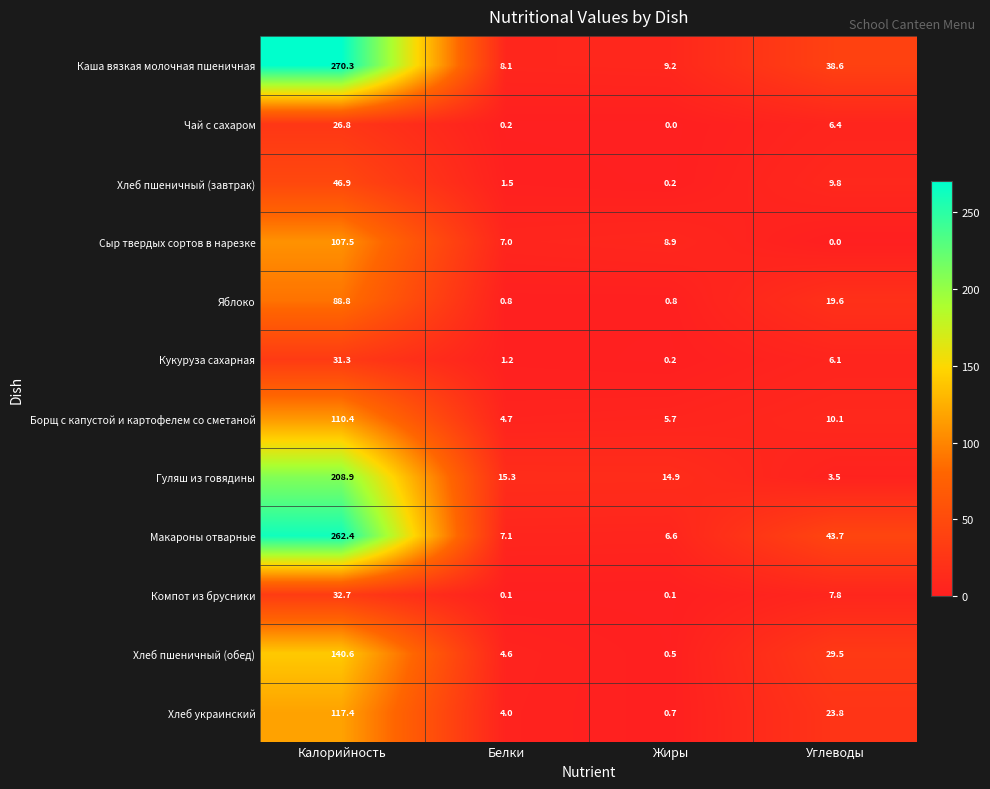

What is the lowest value of the Хлеб украинский series?

0.7